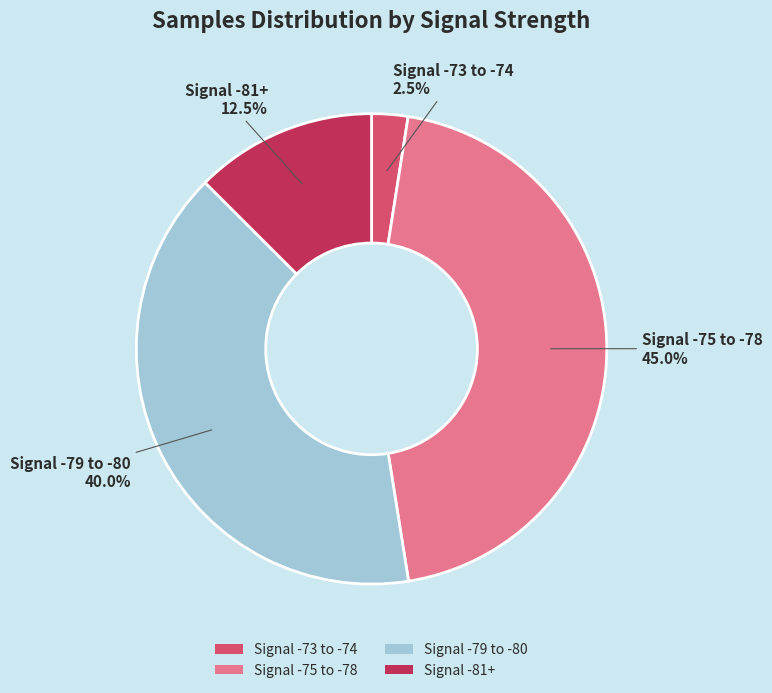

What is the smallest slice in the pie chart?

Signal -73 to -74